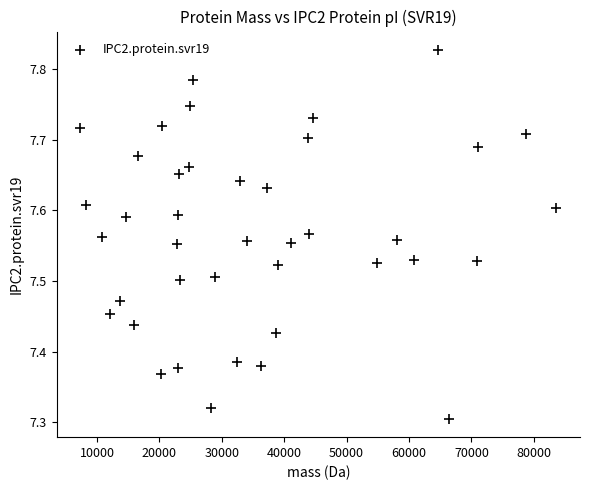

What is the range of X values (max minus min)?

76278.6